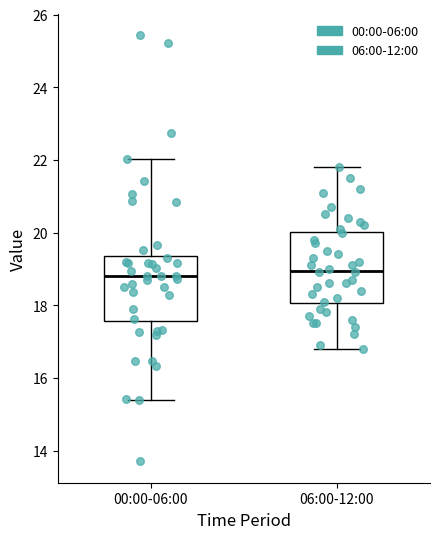

Reading left to right, read every box against the y-axis: the position of its median line, the range the box covers, and the ends of its whiskers. The values are not printed on the chart, so give them approximately, as read against the axis.

00:00-06:00: median 18.8, box 17.6 to 19.4, whiskers 15.4 to 22.0
06:00-12:00: median 19.0, box 18.0 to 20.0, whiskers 16.8 to 21.8